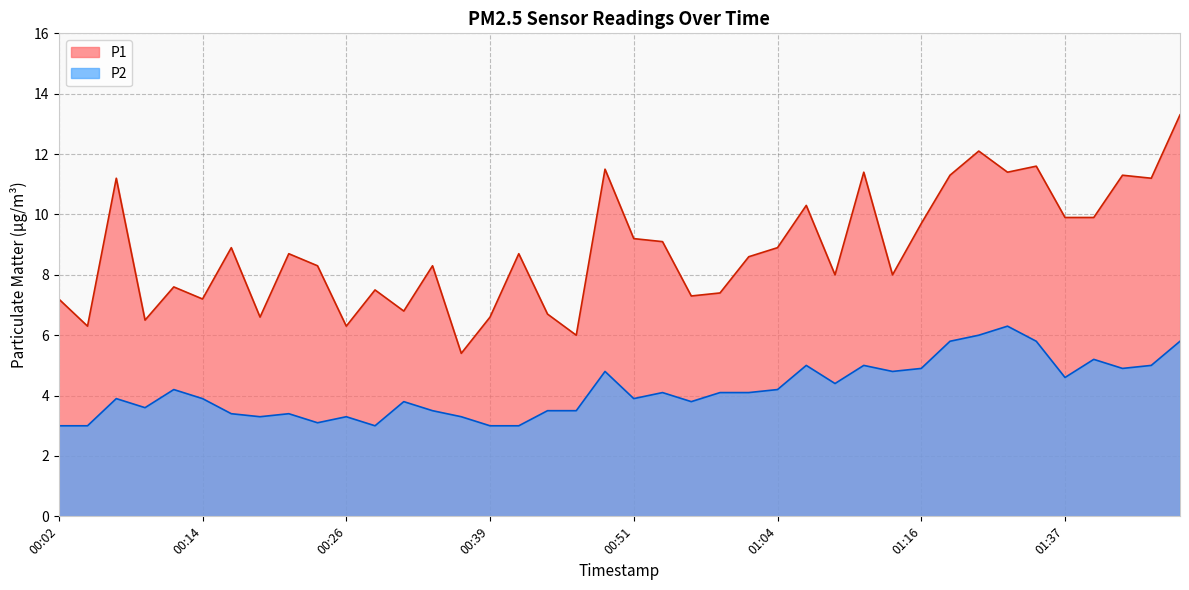

At which label does P2 first exceed 4?

00:11